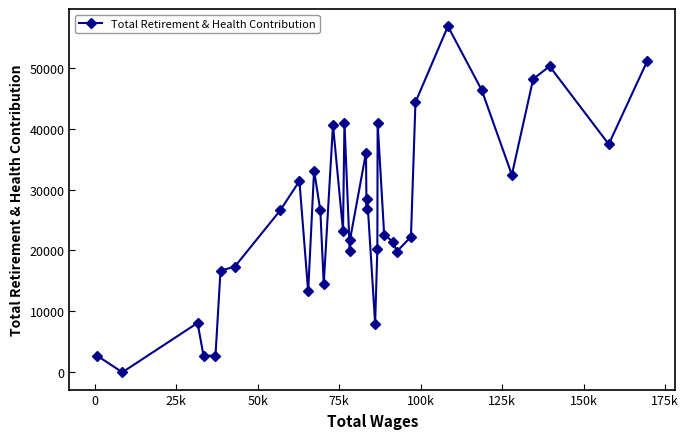

What is the maximum value shown in the chart?

56800